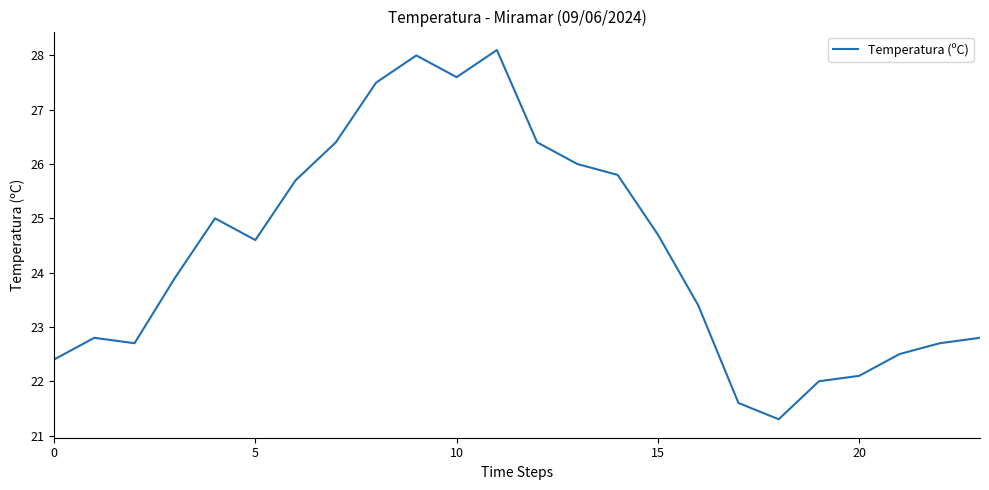

What is the maximum value shown in the chart?

28.1